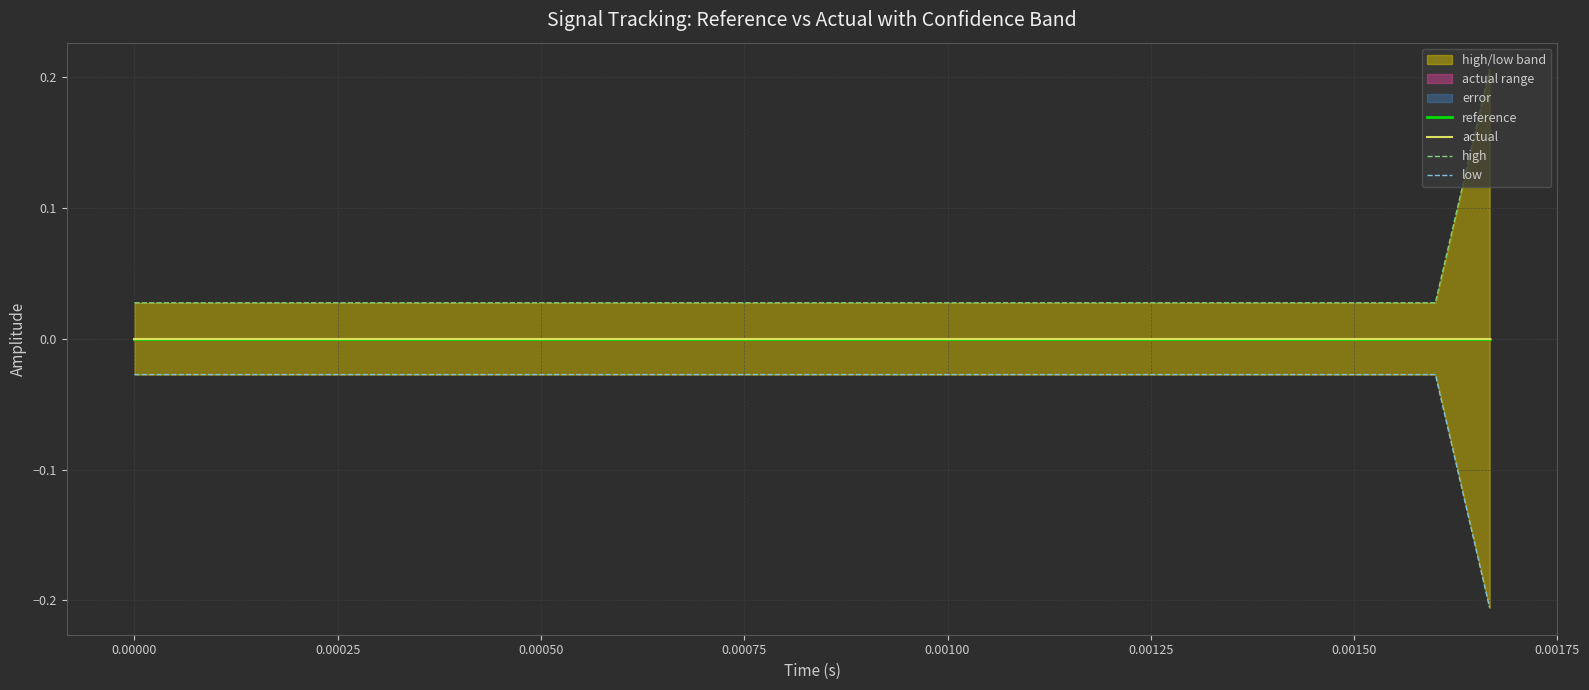

True or false: actual and high intersect in this chart.

False